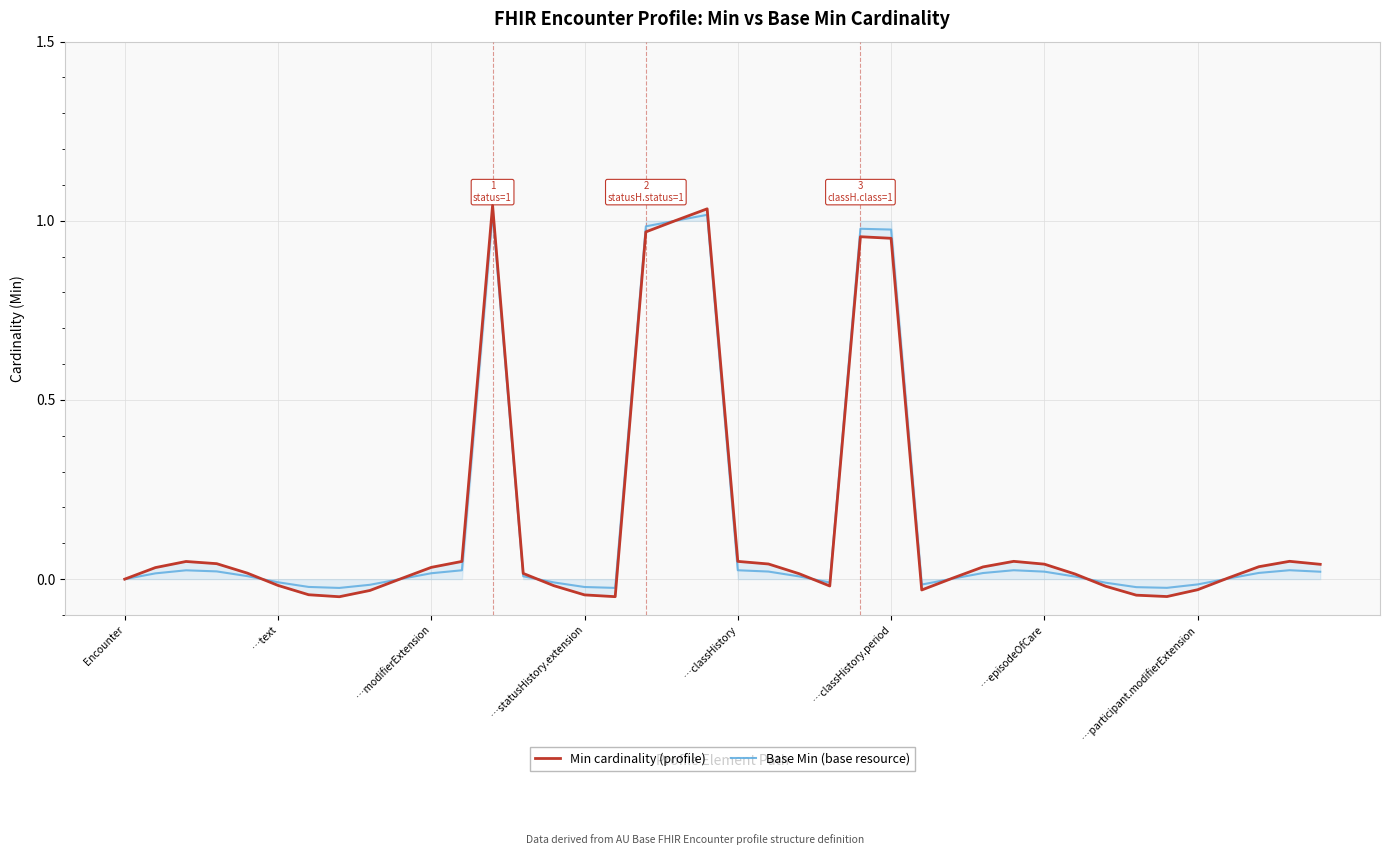

What are all the series names shown in the legend?

Min cardinality (profile), Base Min (base resource)